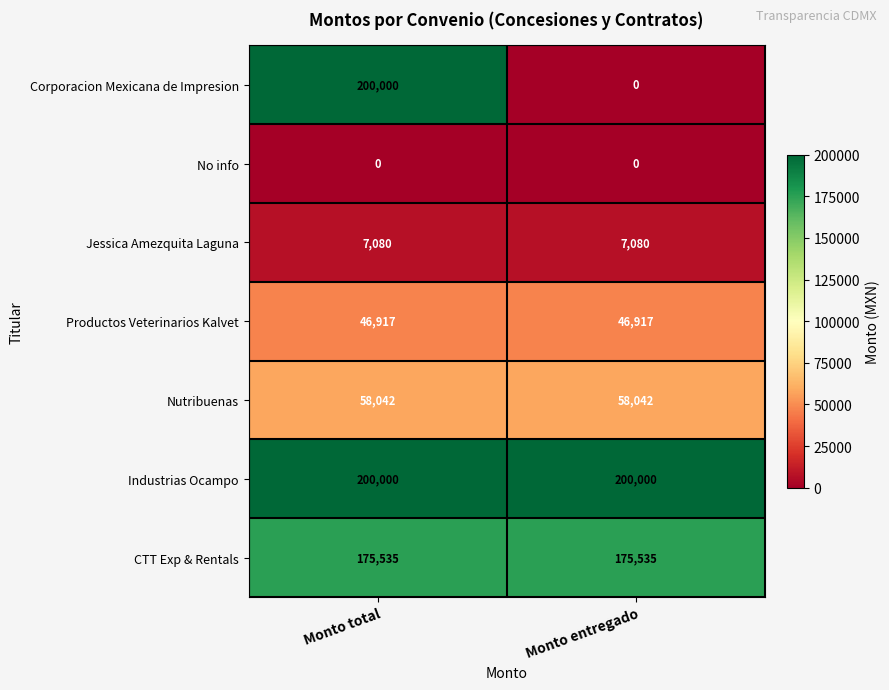

How many categories are shown in the chart?

2